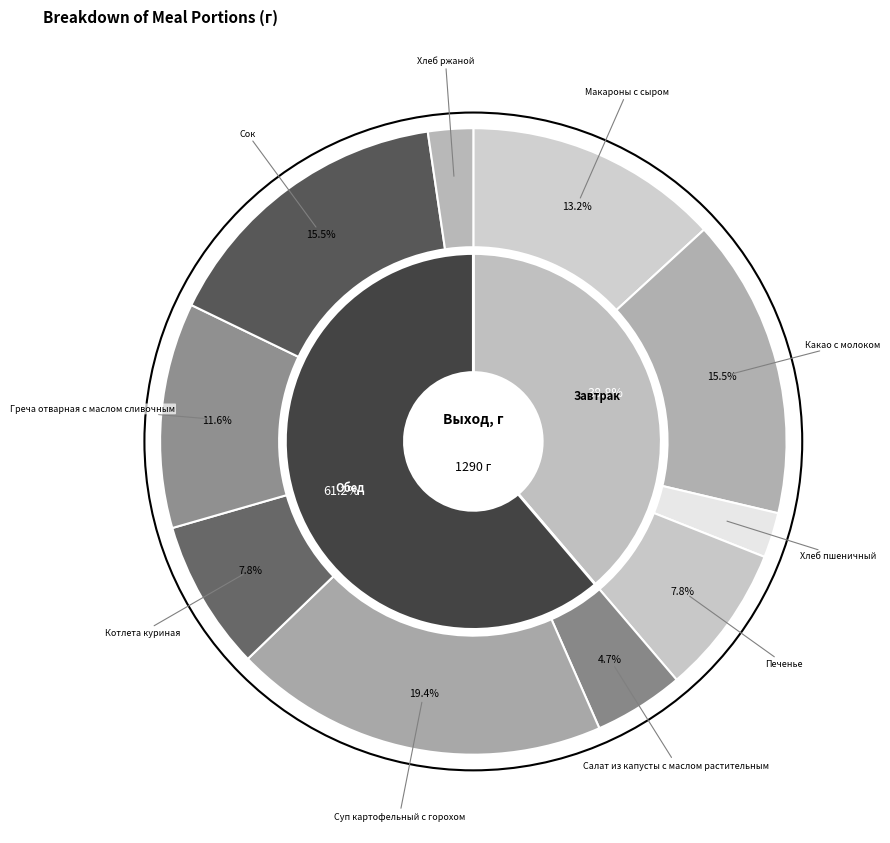

To the nearest percent, what percentage of the pie is Хлеб ржаной?

2%